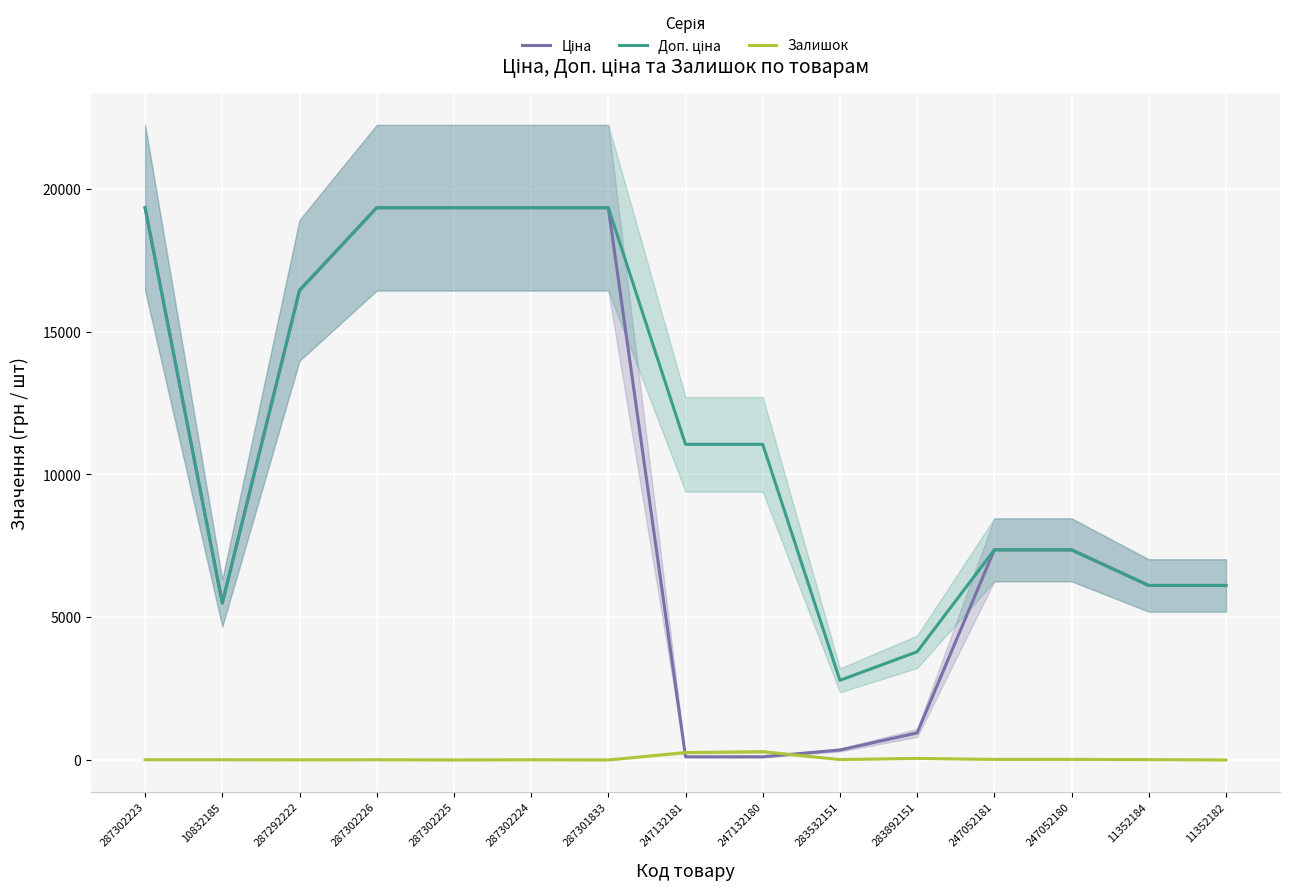

Which series has the largest total across all categories?

Доп. ціна